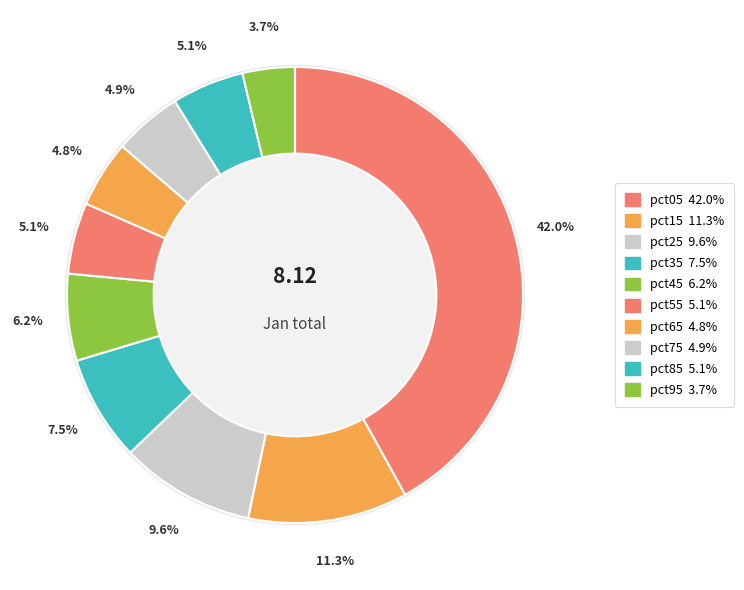

To the nearest percent, what is the average slice percentage?

10%